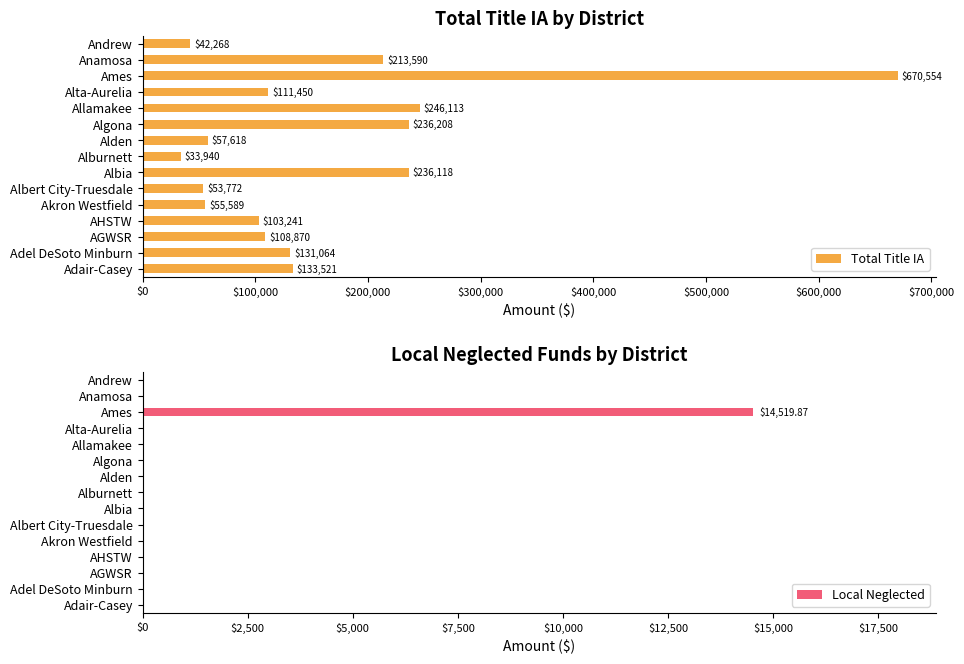

Is it true that Local Neglected equals -5887.7 at Adel DeSoto Minburn?

False